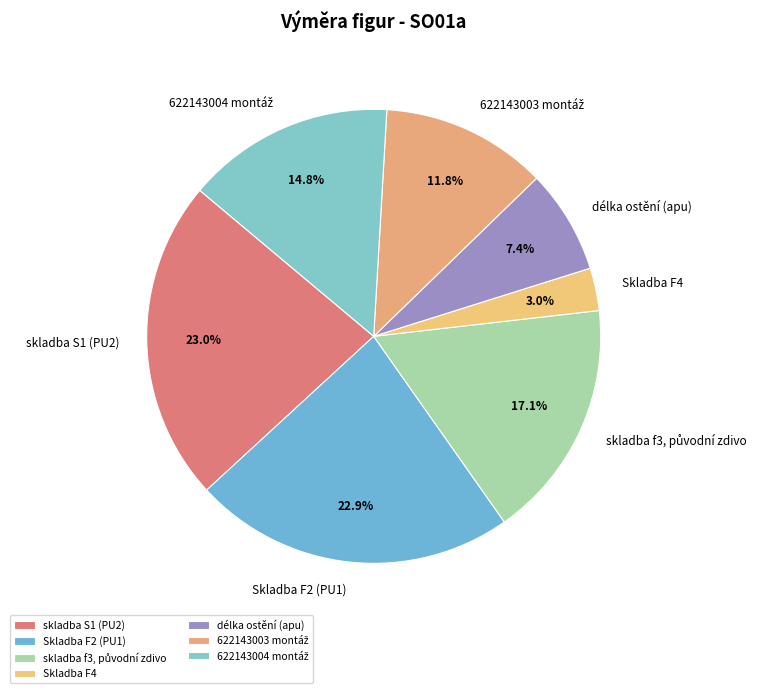

To the nearest percent, what is the average slice percentage?

14%